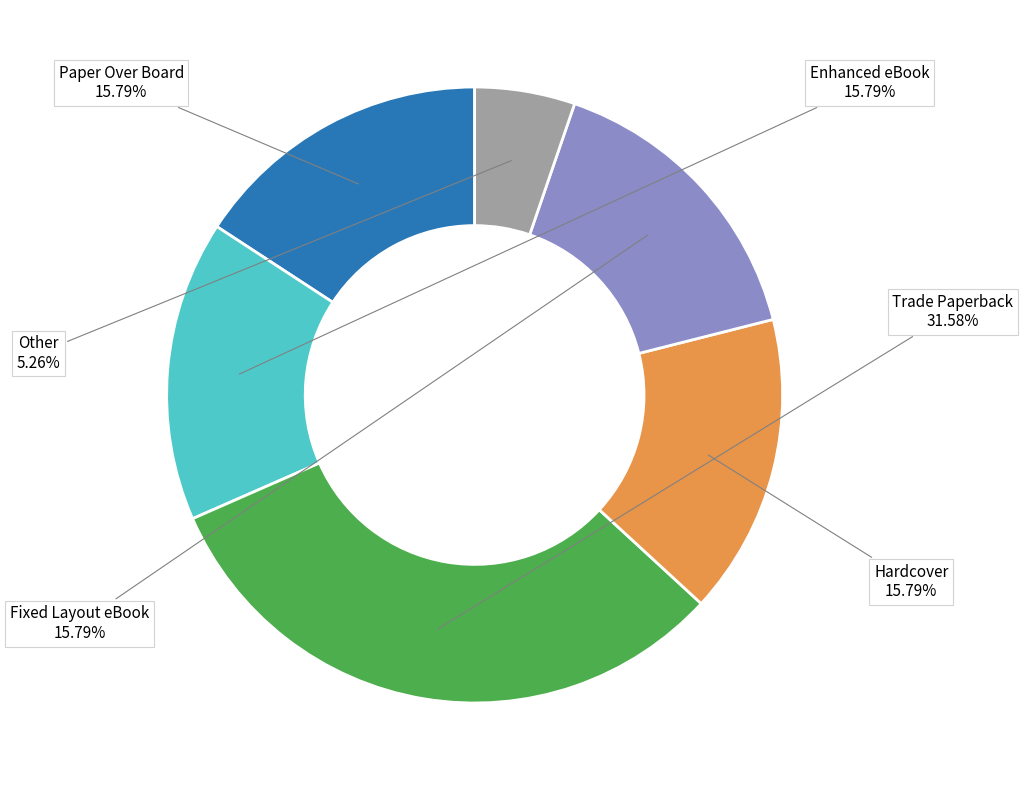

Is there a majority slice in this chart?

No